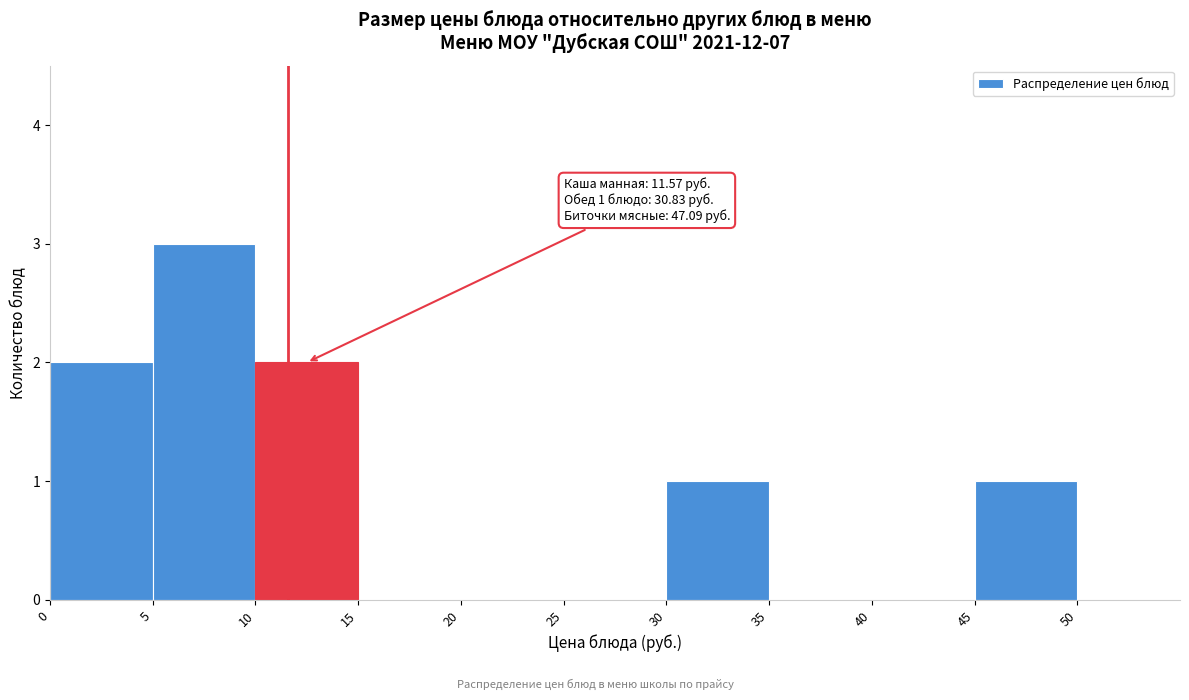

Which range on the x-axis has the tallest bar?

5 to 10